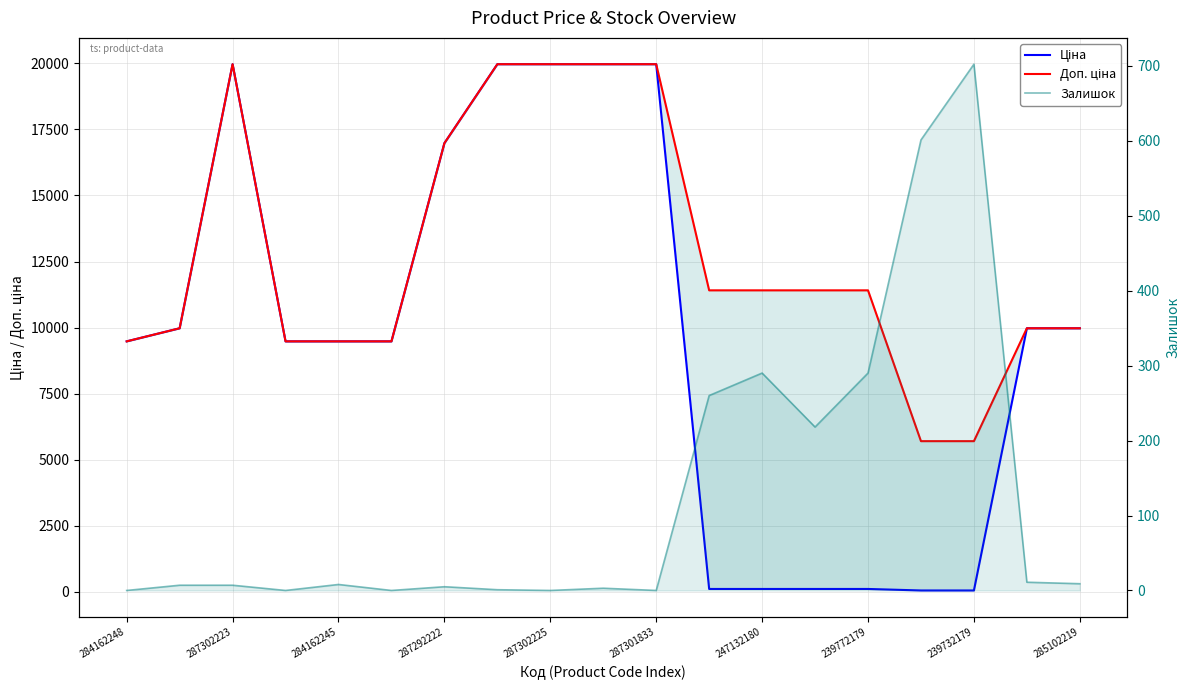

What is the average value of the Ціна series?

9748.0